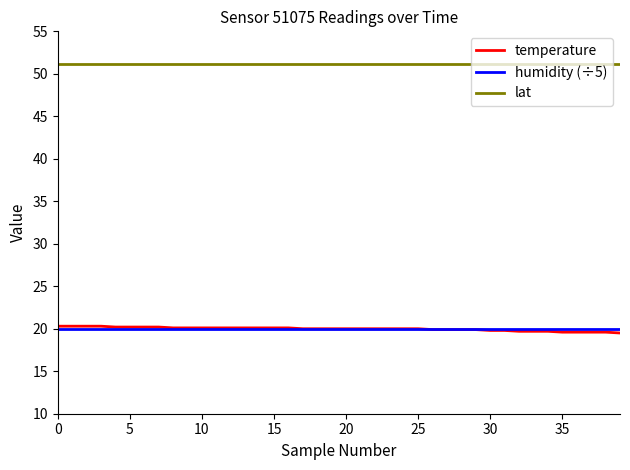

True or false: lat and temperature intersect in this chart.

False